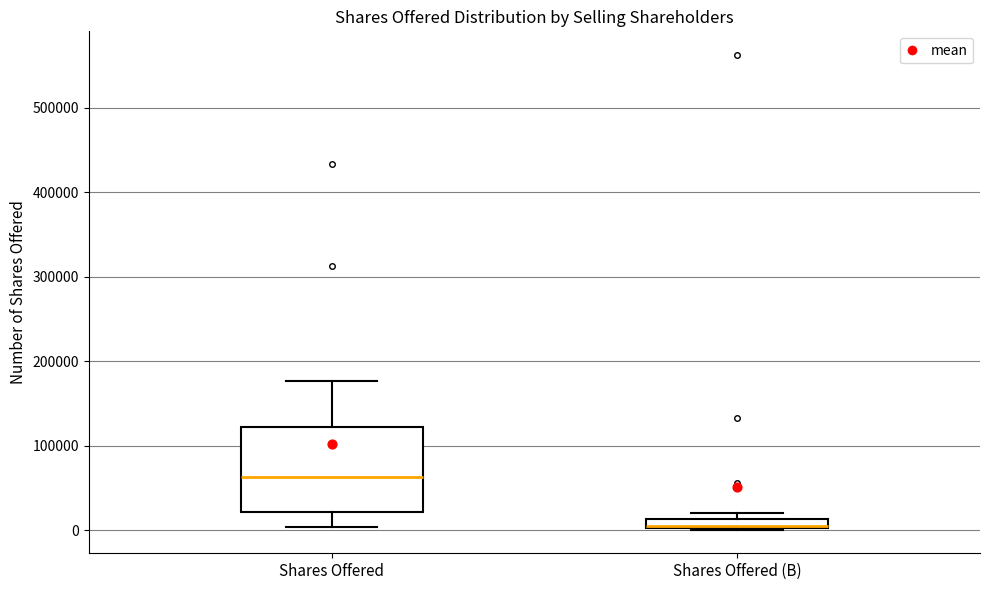

Which box is the tallest, from its lower edge to its upper edge?

Shares Offered